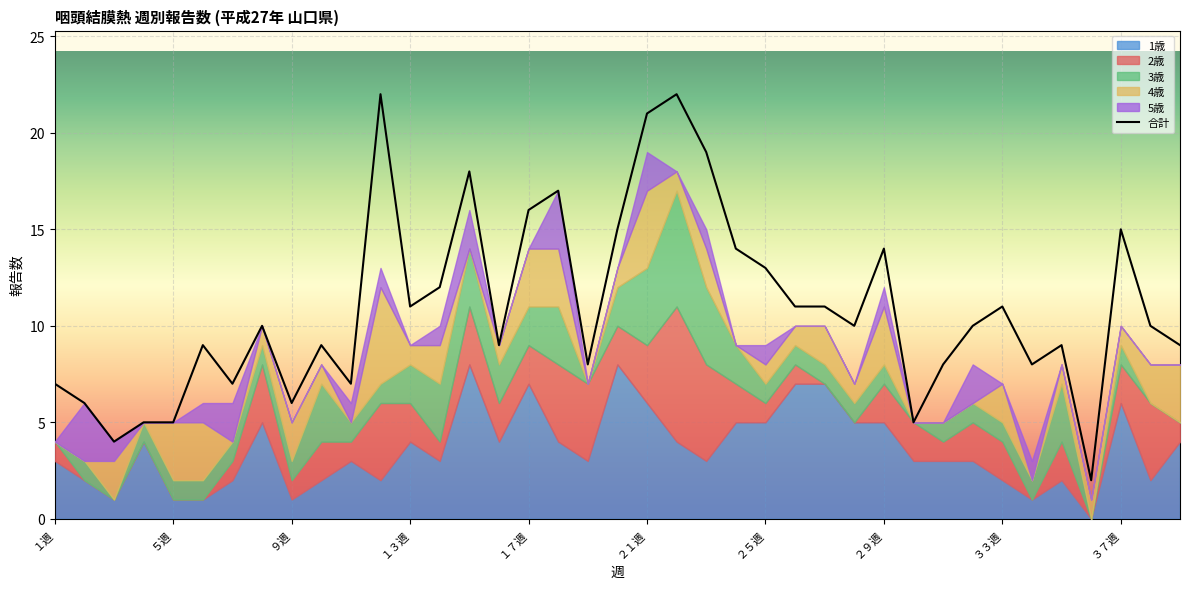

What is the label of the 31st point from the right?

９週